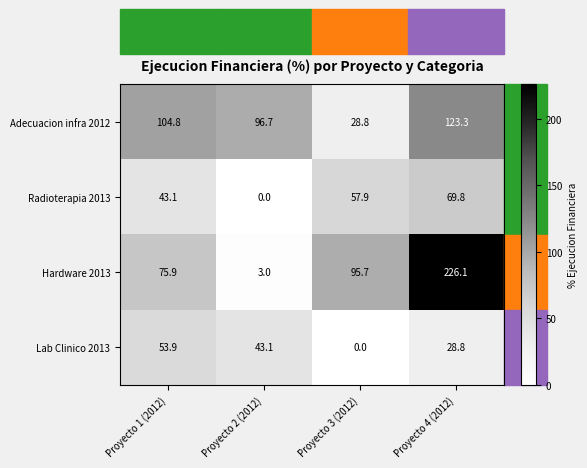

What is the spread (max minus min) of values at Proyecto 4 (2012)?

197.3